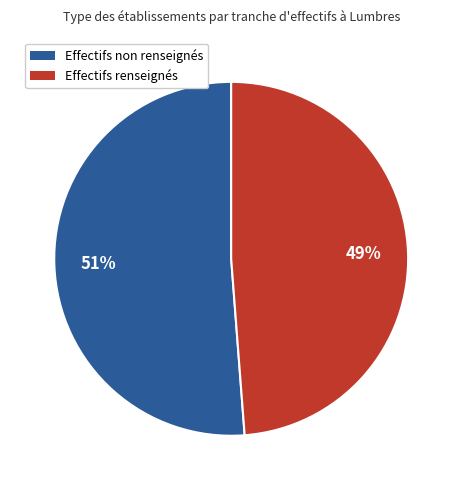

To the nearest percent, what is the difference between the largest and smallest slice percentages?

2%